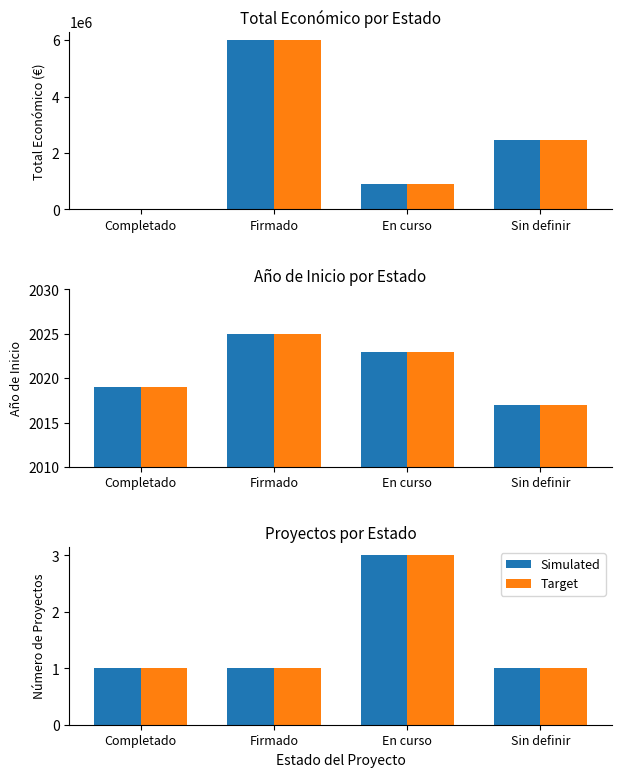

What is the label of the 1st bar from the left?

Completado